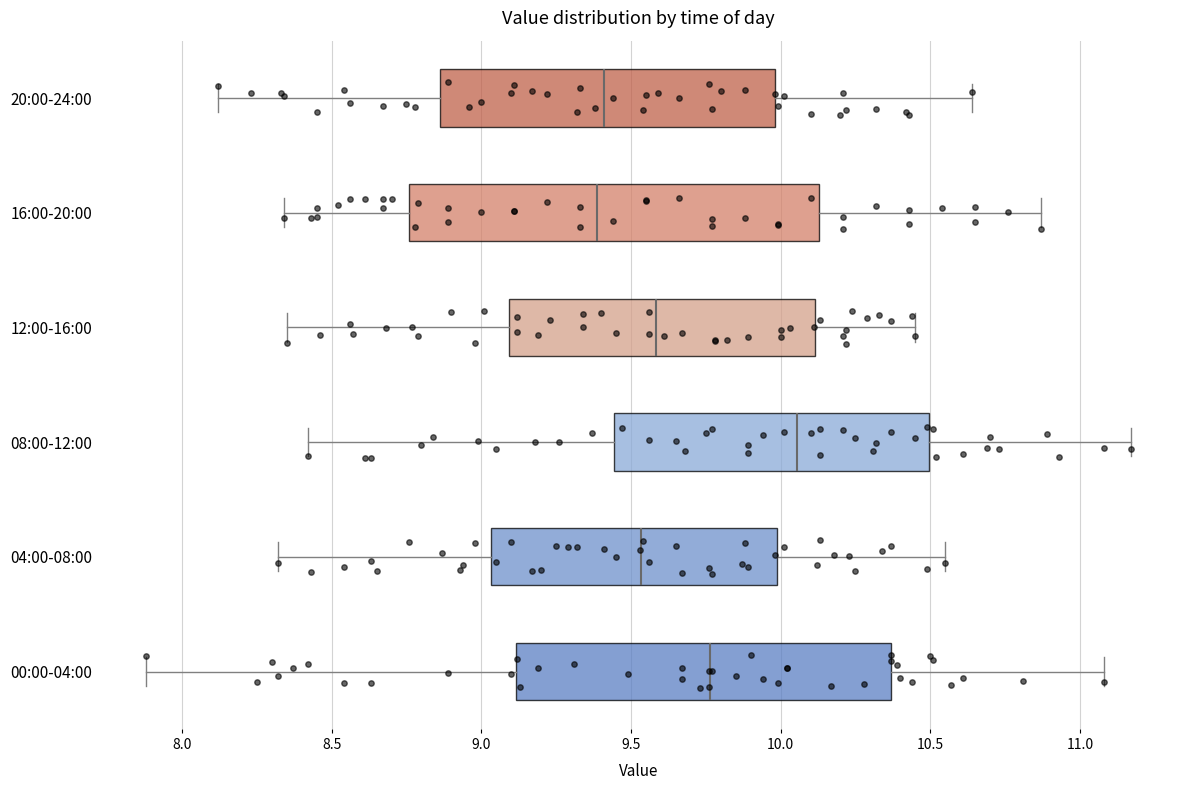

Reading bottom to top, transcribe this box plot: for each box, give where its median line is, the range the box spans, and where its two whiskers end, as read against the x-axis. The values are not printed on the chart, so give them approximately, as read against the axis.

00:00-04:00: median 9.75, box 9.10 to 10.35, whiskers 7.90 to 11.10
04:00-08:00: median 9.55, box 9.05 to 10.00, whiskers 8.30 to 10.55
08:00-12:00: median 10.05, box 9.45 to 10.50, whiskers 8.40 to 11.15
12:00-16:00: median 9.60, box 9.10 to 10.10, whiskers 8.35 to 10.45
16:00-20:00: median 9.40, box 8.75 to 10.15, whiskers 8.35 to 10.85
20:00-24:00: median 9.40, box 8.85 to 10.00, whiskers 8.10 to 10.65